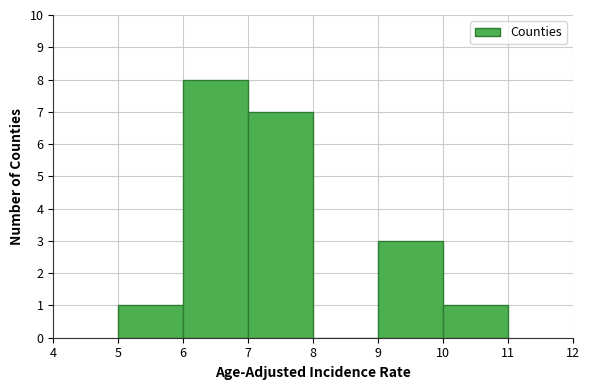

What is the height of the bar covering 10 to 11 on the x-axis? The values are not printed on the chart, so give them approximately, as read against the axis.

1